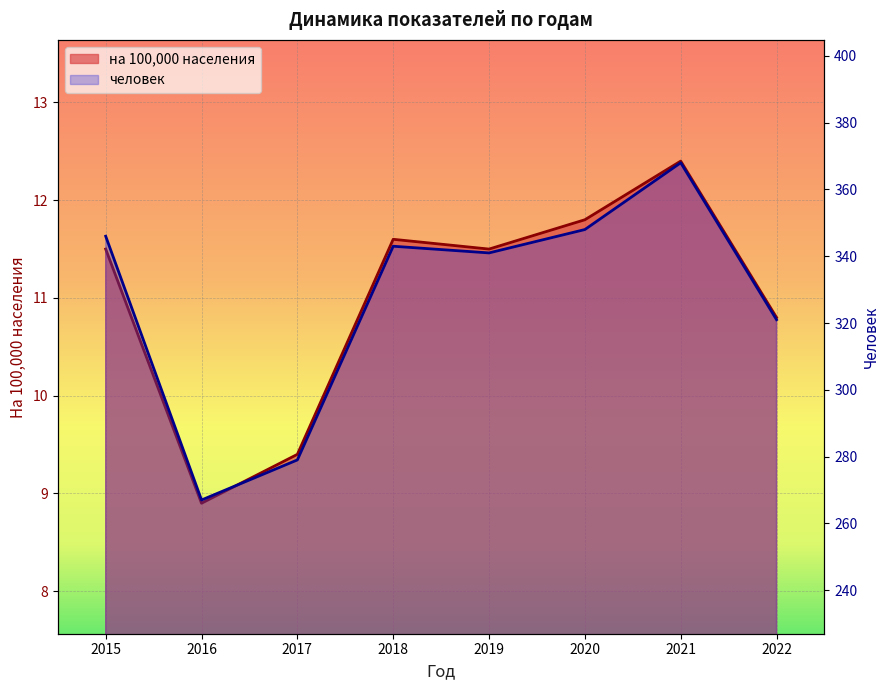

What is the difference between the человек values at 2015 and 2022?

25.0